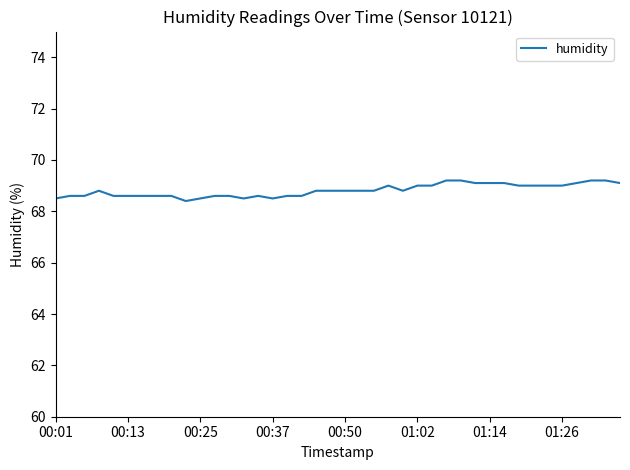

What is the maximum value shown in the chart?

69.2